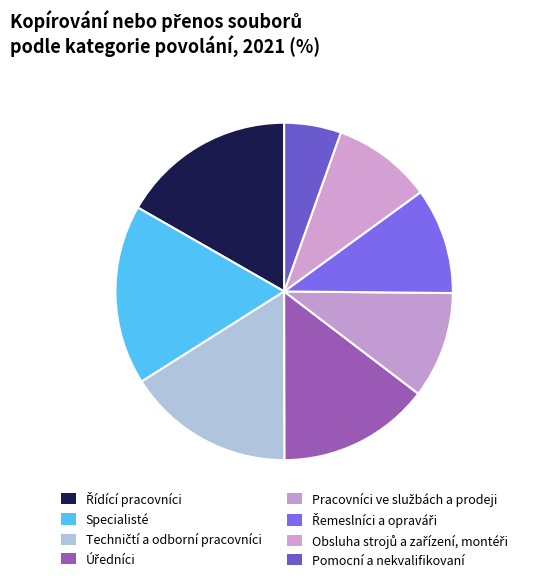

Combined, do Pomocní a nekvalifikovaní and Řídící pracovníci account for over 50%?

No